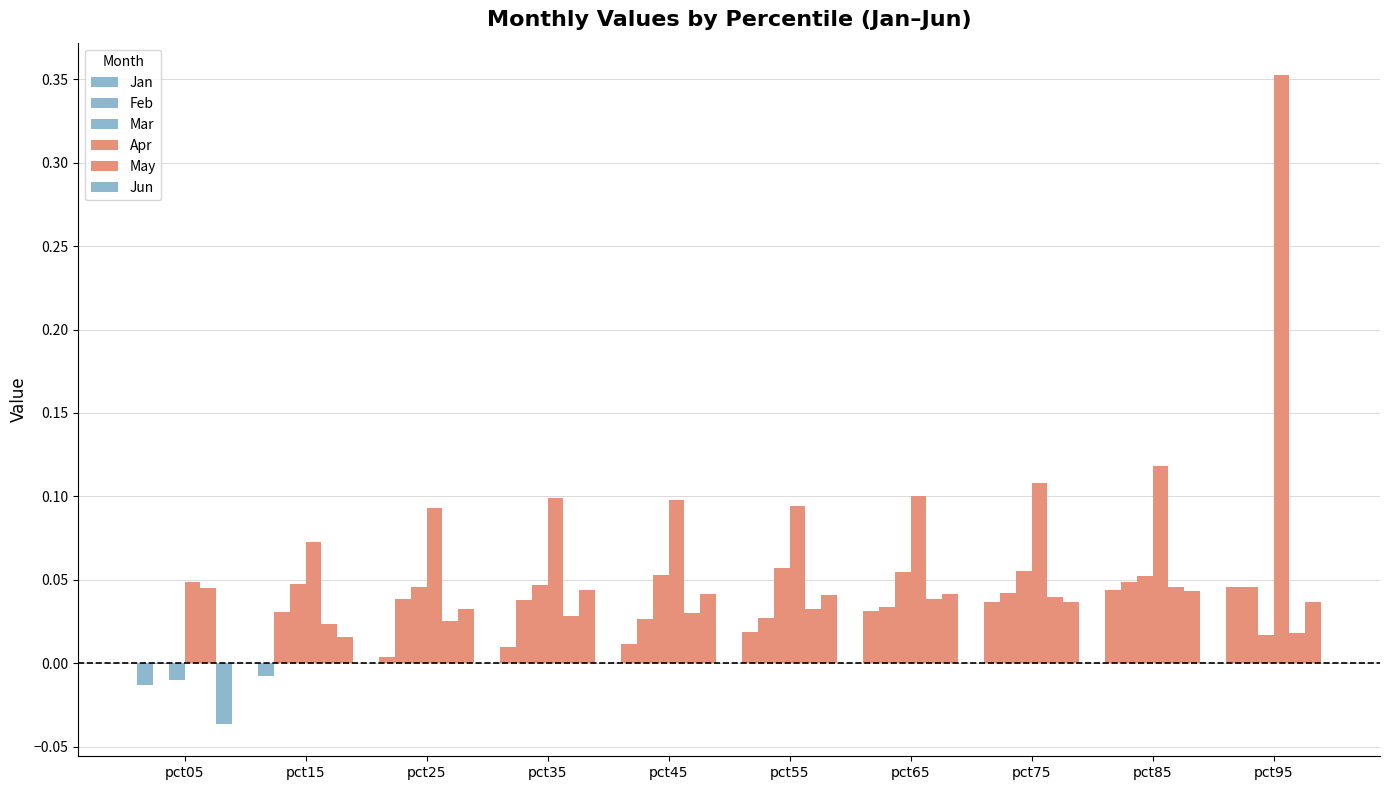

The value of Apr at pct85 is 0.2. True or false?

False